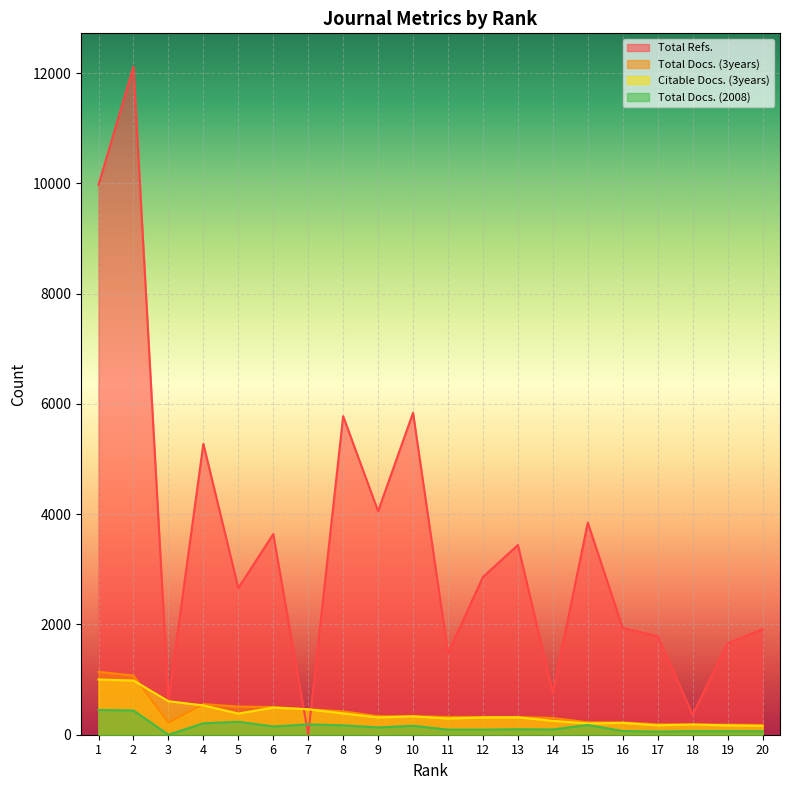

What is the total value across all series at 14?

1415